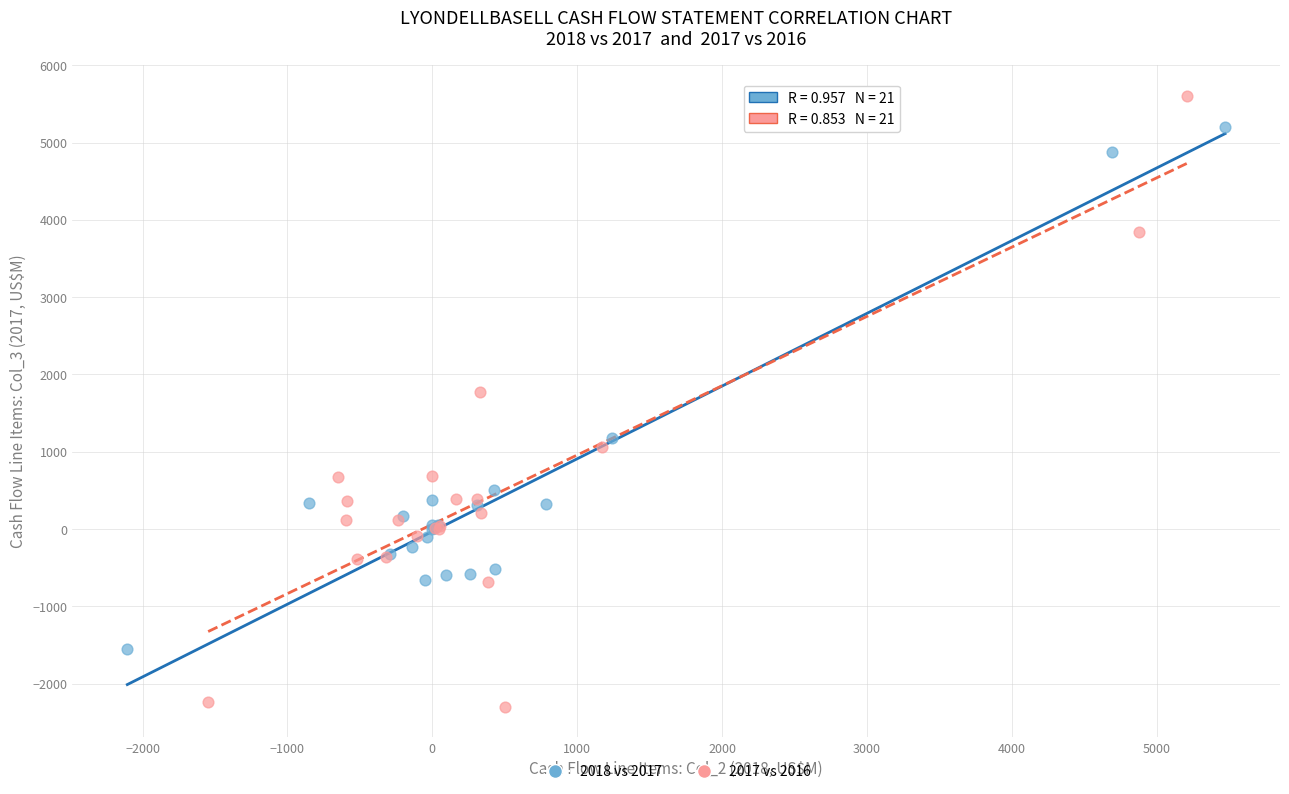

Which series has the largest Y range (max minus min)?

2017 vs 2016